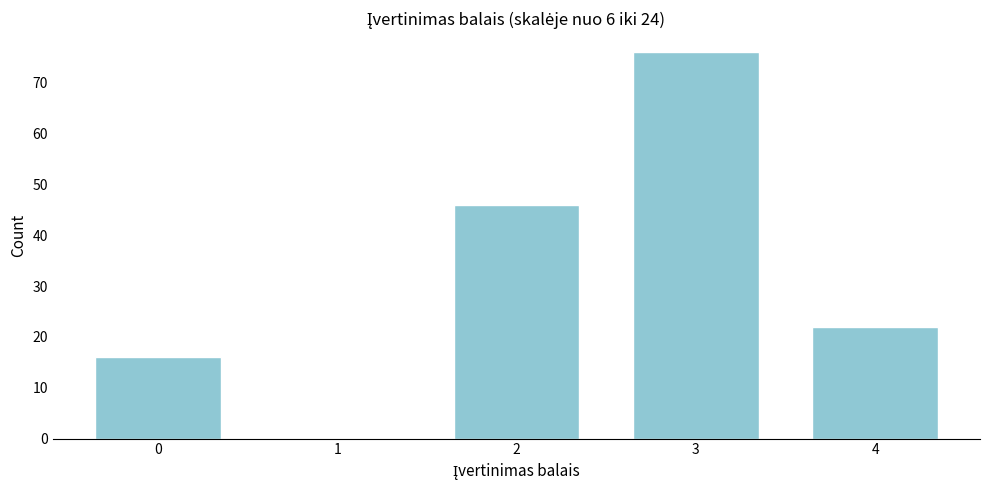

Reading left to right, extract all data points from this chart.

0=16	1=0	2=46	3=76	4=22